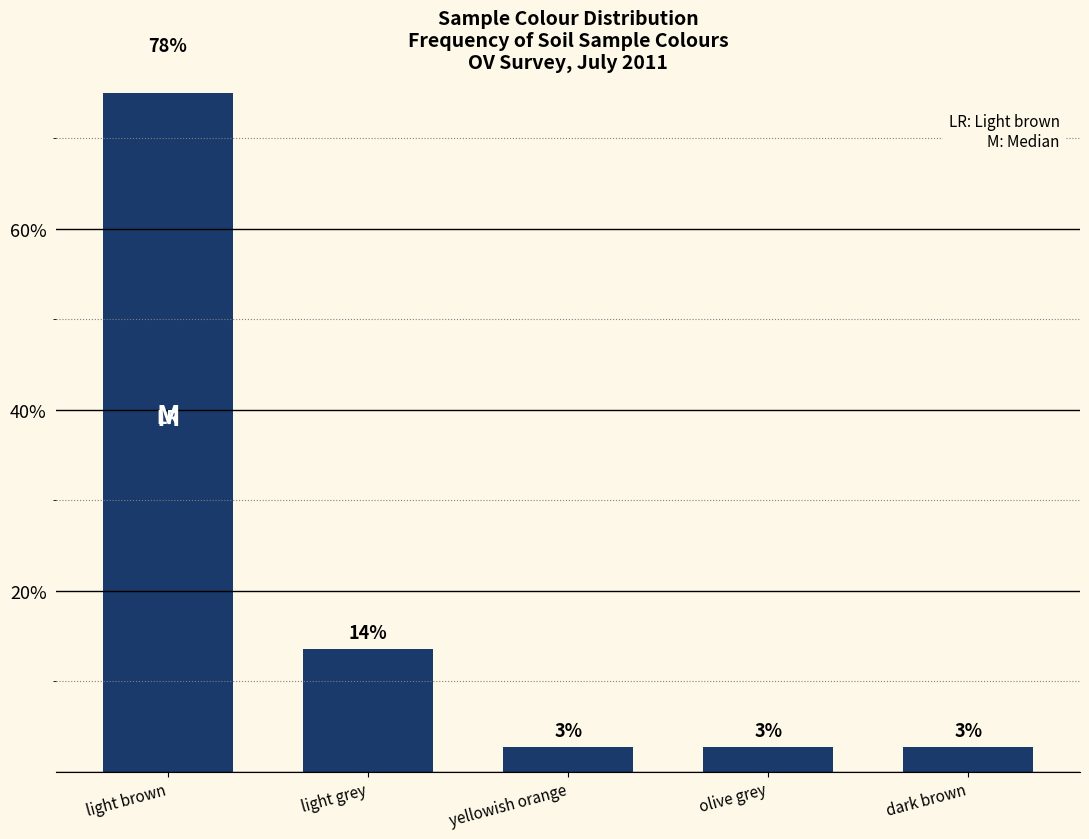

What is the greatest value displayed?

78.4